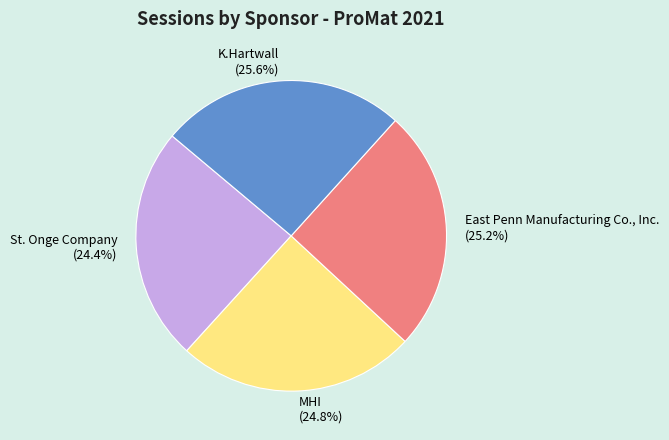

Which has a higher value, St. Onge Company or East Penn Manufacturing Co., Inc.?

East Penn Manufacturing Co., Inc.